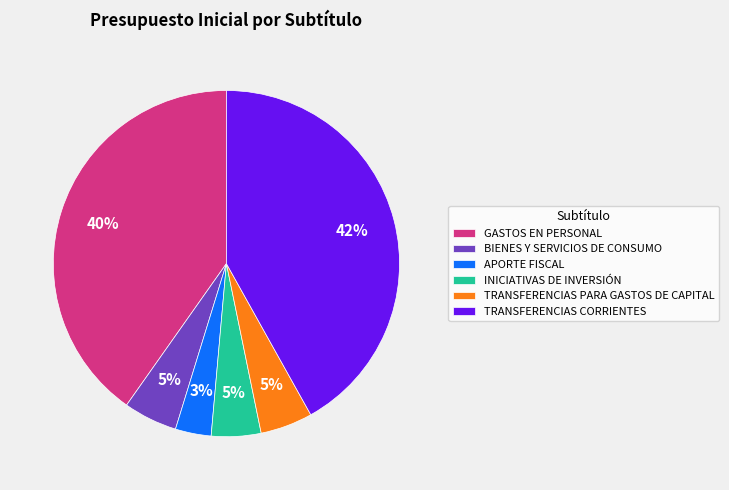

Is there any slice that represents more than half of the pie?

No